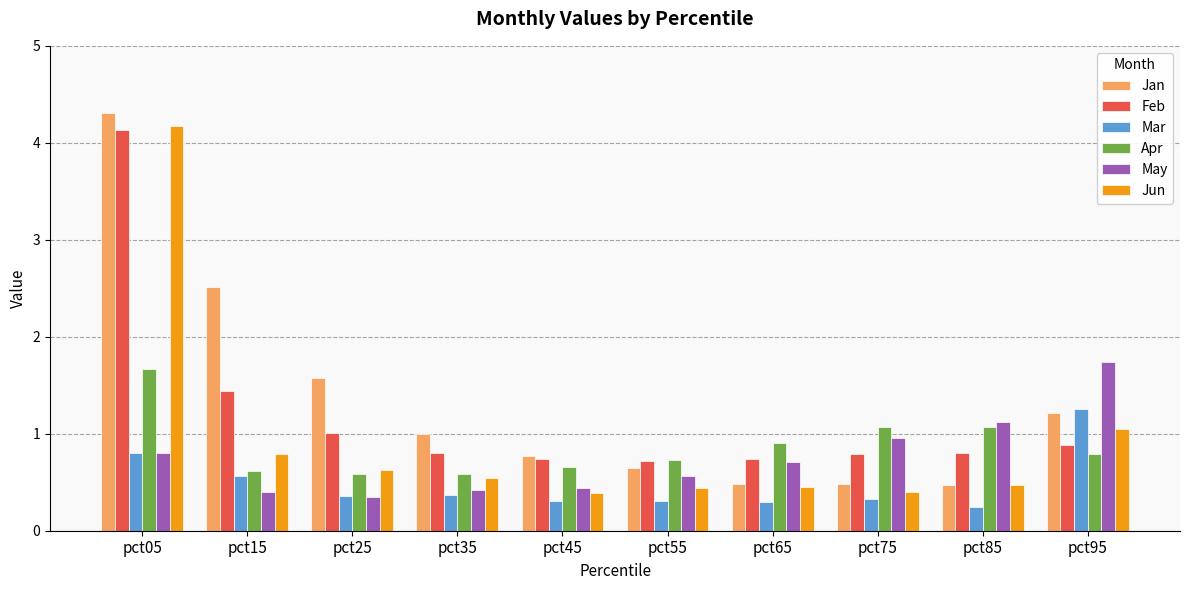

How many Mar values are between 0 and 1?

9